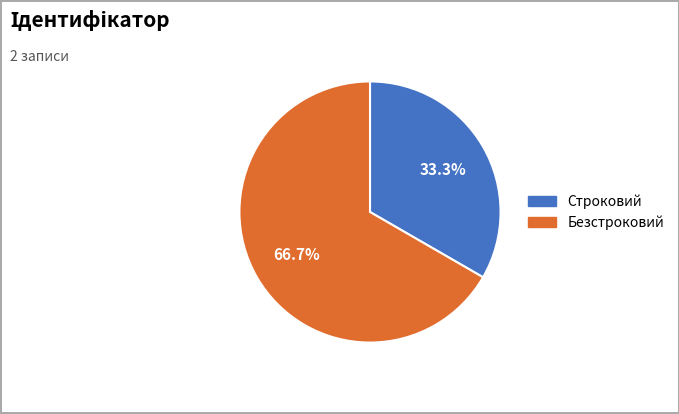

What is the largest slice in the pie chart?

Безстроковий